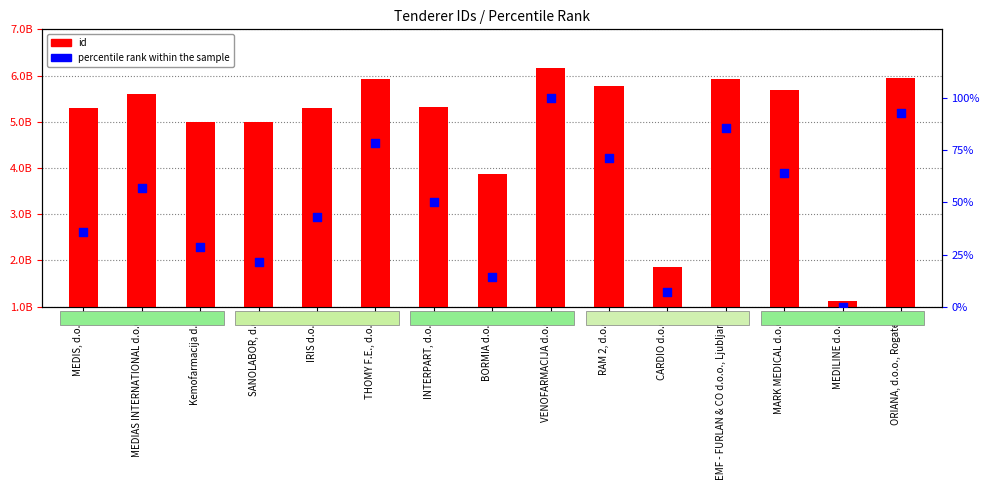

Is the value of id at THOMY F.E., d.o.o. greater than the value of percentile rank within the sample at ORIANA, d.o.o., Rogatec?

Yes